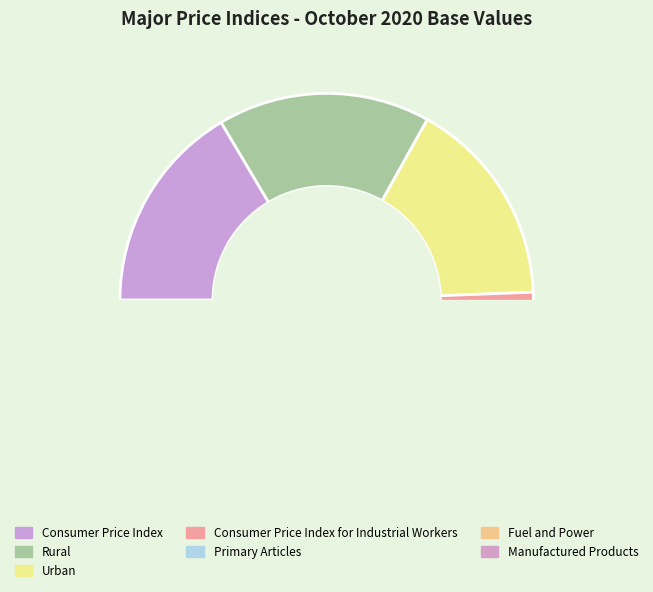

Between Consumer Price Index
for Industrial Workers and Manufactured Products, which is larger?

Consumer Price Index
for Industrial Workers